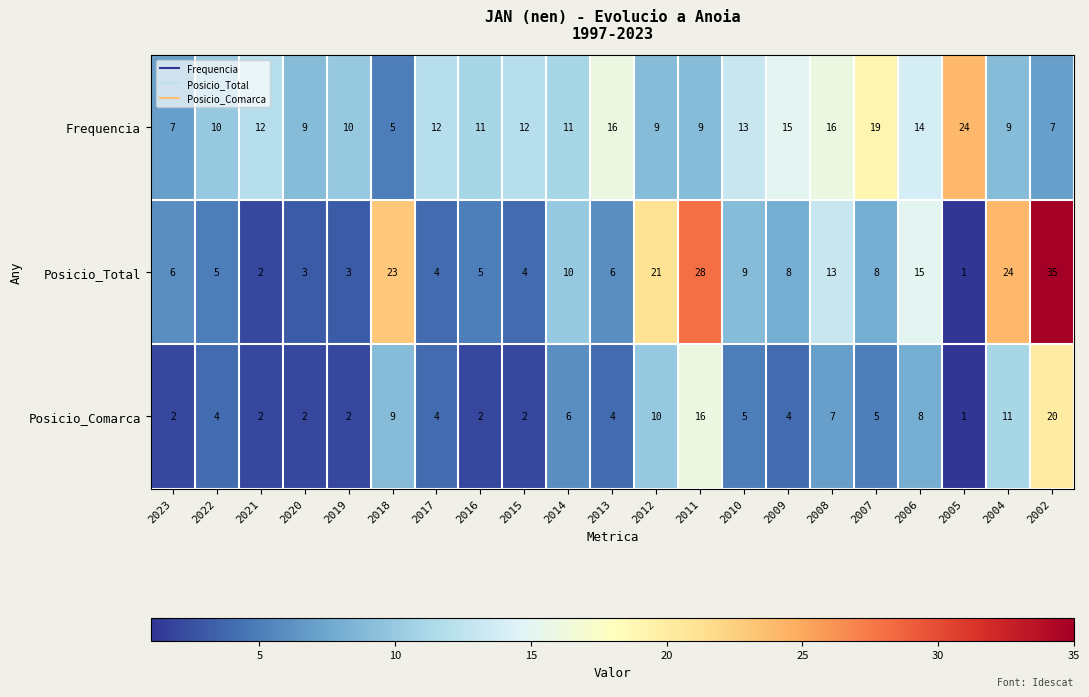

Is it true that Posicio_Comarca equals 1 at 2005?

True